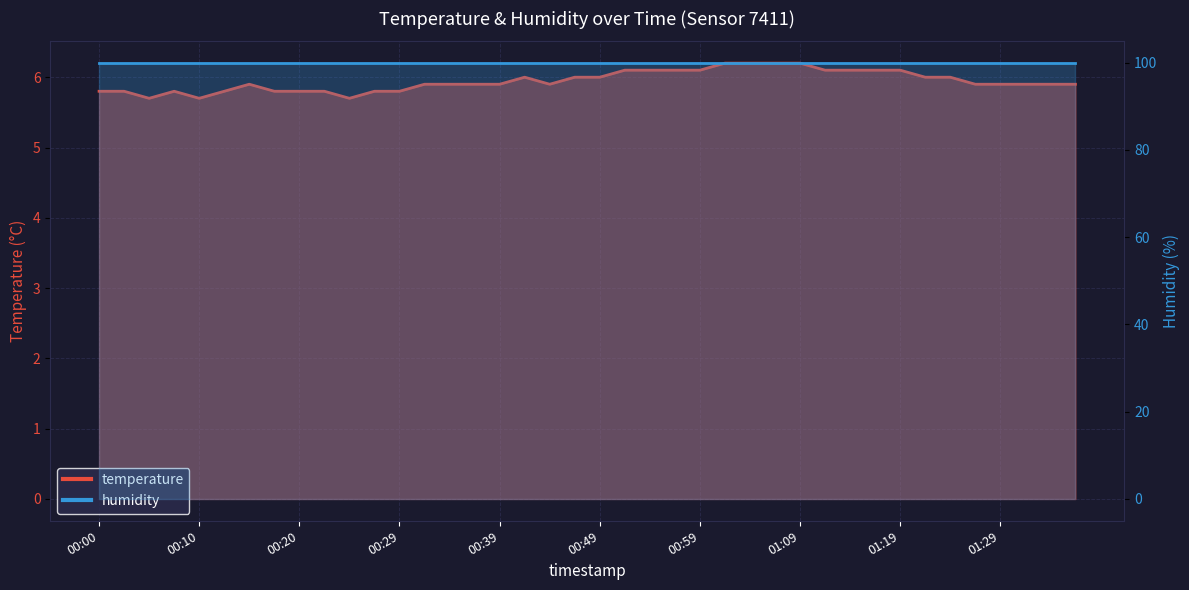

True or false: the data has more than 0 interior local peaks.

True